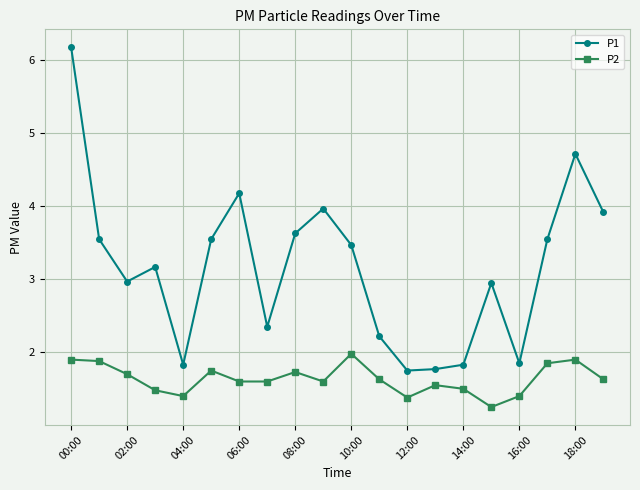

True or false: P2 and P1 intersect in this chart.

False